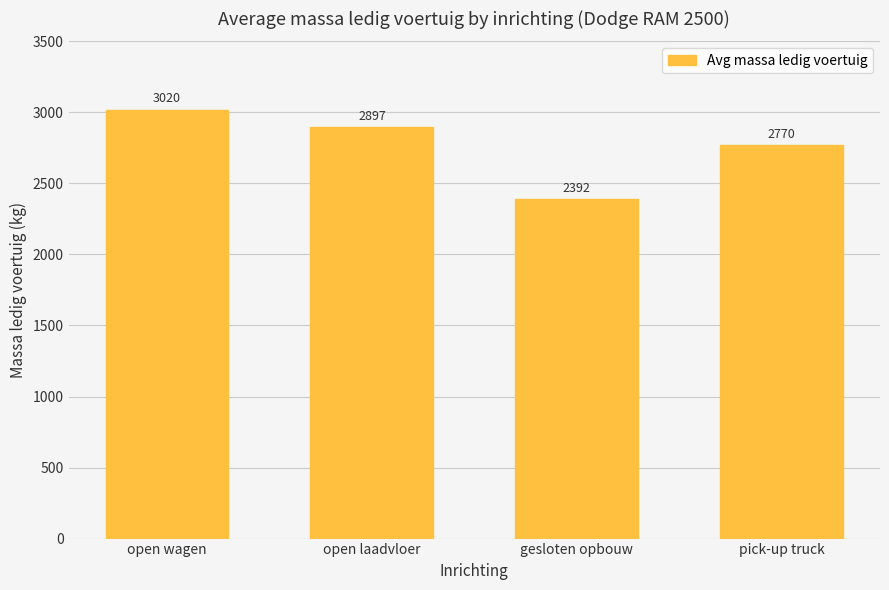

What is the value of the 3rd bar from the left?

2392